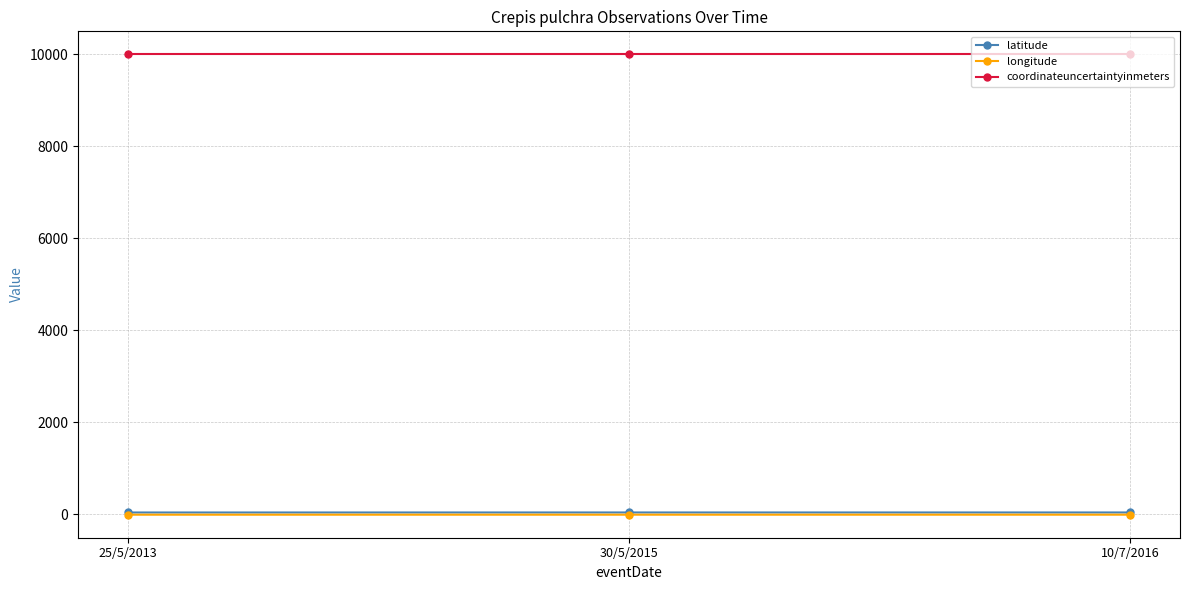

What is the value of the latitude point at the 2nd from the left?

41.8